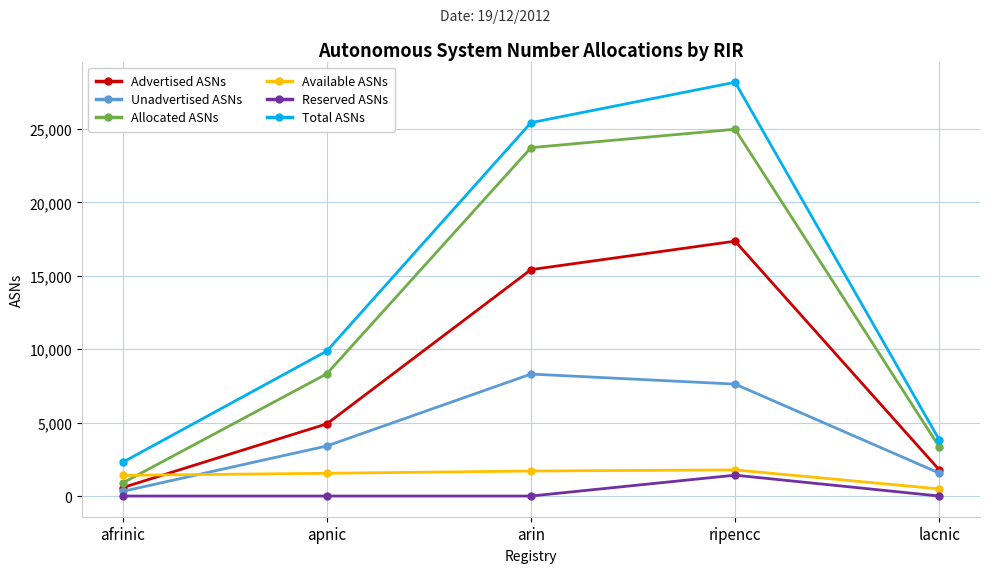

True or false: Advertised ASNs and Reserved ASNs cross at least once.

False